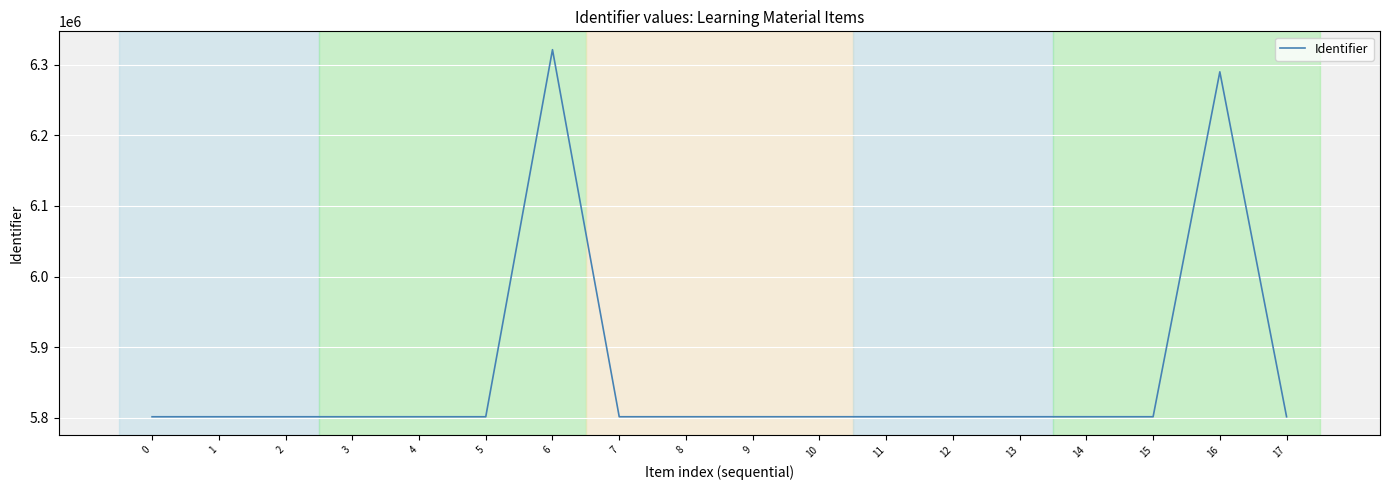

Is it true that the value at 11 is 8490514?

False